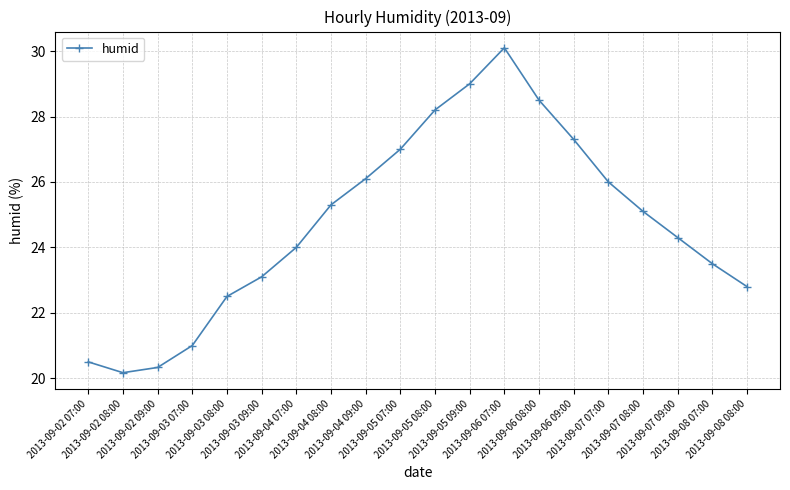

Reading left to right, list all the values displayed in this chart.

2013-09-02 07:00=20.5	2013-09-02 08:00=20.2	2013-09-02 09:00=20.3	2013-09-03 07:00=21.0	2013-09-03 08:00=22.5	2013-09-03 09:00=23.1	2013-09-04 07:00=24.0	2013-09-04 08:00=25.3	2013-09-04 09:00=26.1	2013-09-05 07:00=27.0	2013-09-05 08:00=28.2	2013-09-05 09:00=29.0	2013-09-06 07:00=30.1	2013-09-06 08:00=28.5	2013-09-06 09:00=27.3	2013-09-07 07:00=26.0	2013-09-07 08:00=25.1	2013-09-07 09:00=24.3	2013-09-08 07:00=23.5	2013-09-08 08:00=22.8